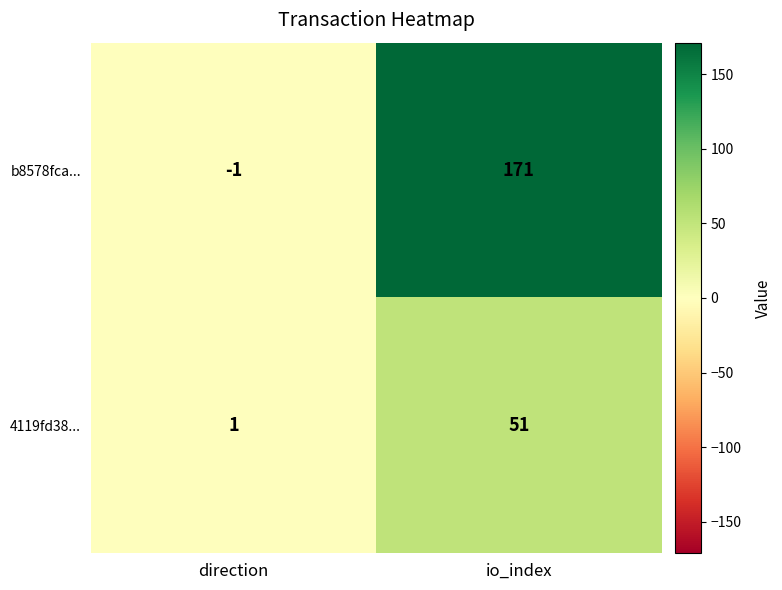

What is the sum of all 4119fd38... values?

52